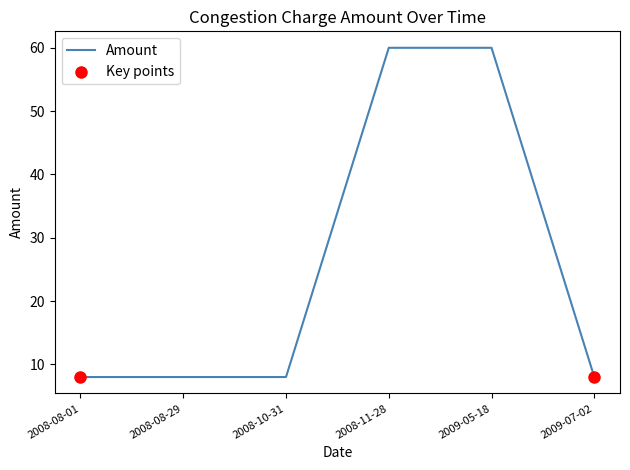

Between 2008-11-28 and 2008-08-29, which is larger?

2008-11-28